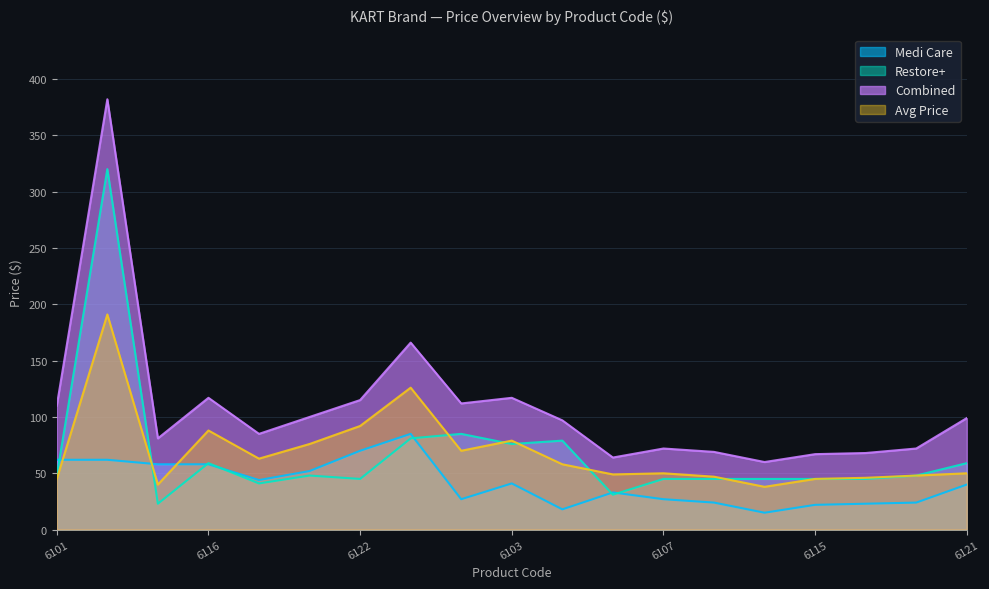

What is the difference between the maximum and minimum values in the Medi Care series?

70